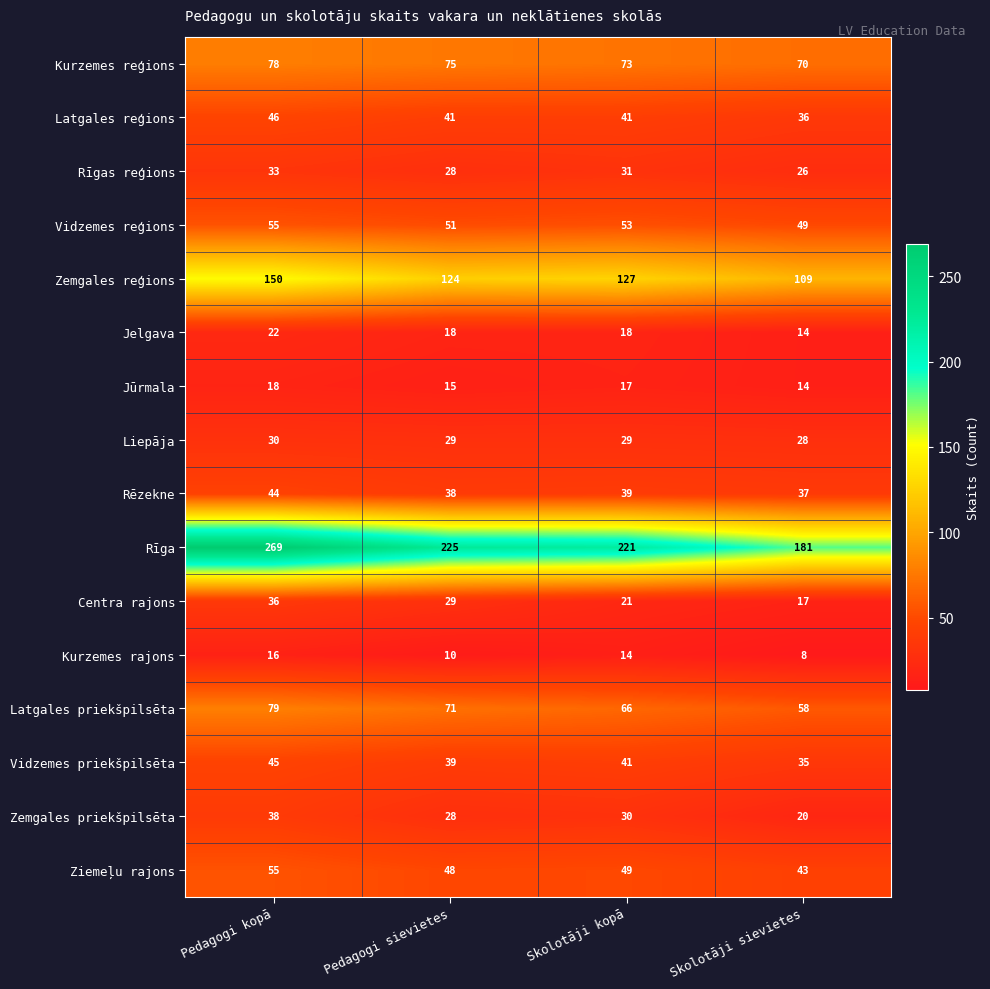

The Centra rajons series shows 36 at Pedagogi kopā. True or false?

True